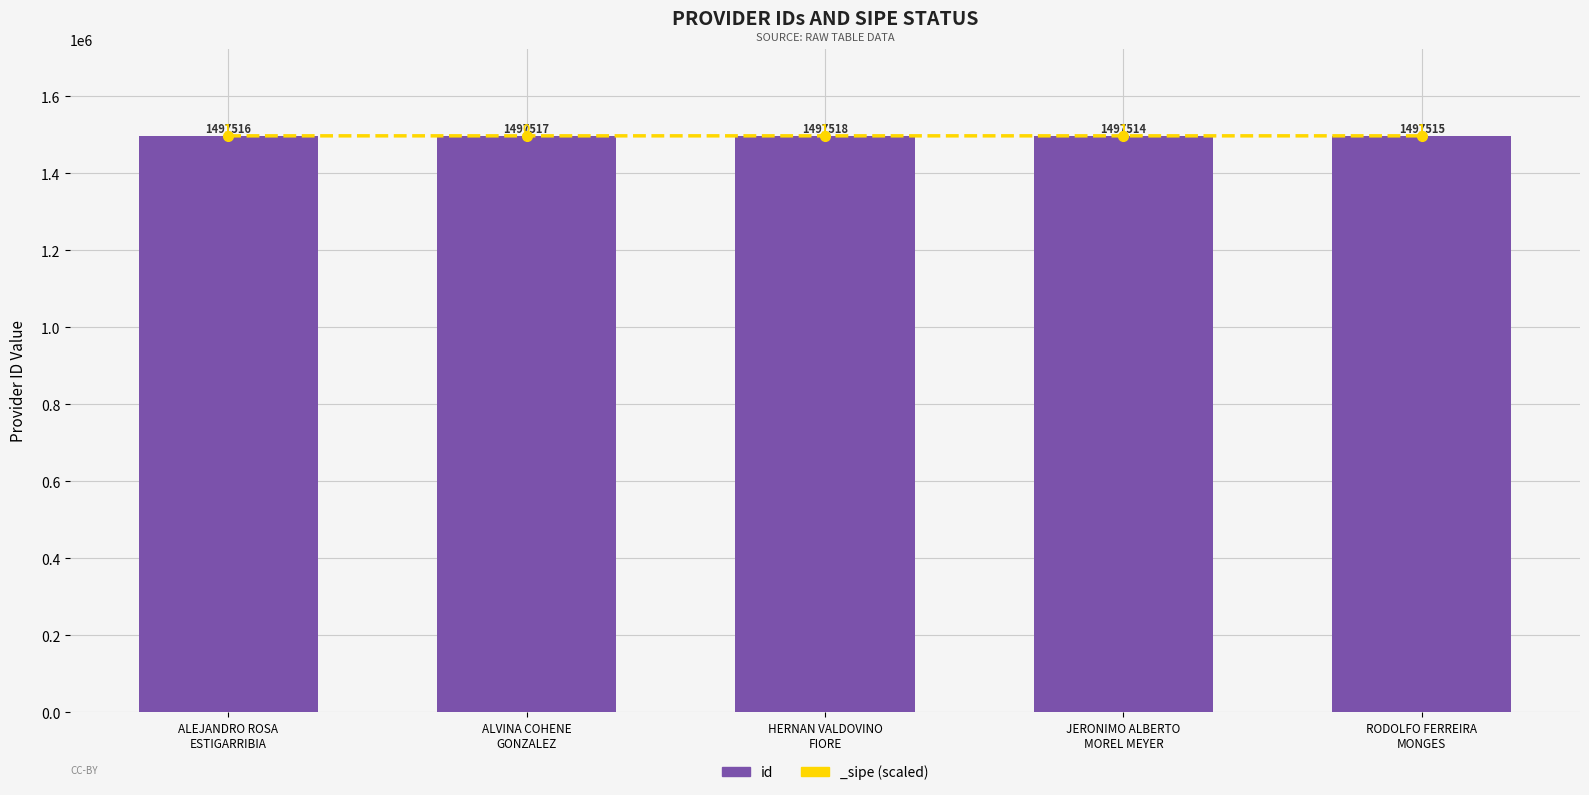

At which category does the chart reach its peak across all series?

HERNAN VALDOVINO
FIORE